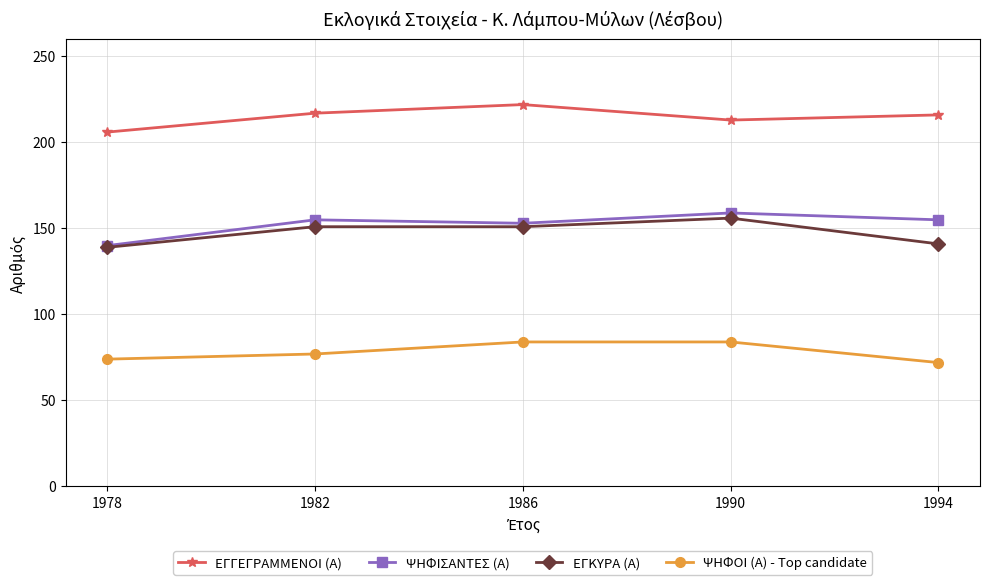

True or false: ΨΗΦΙΣΑΝΤΕΣ (Α) has more than 2 interior local peaks.

False